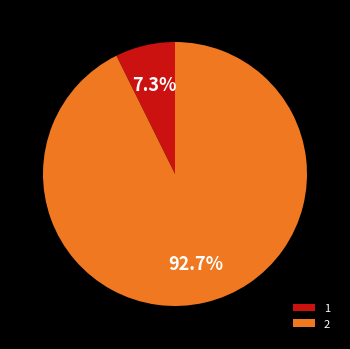

Is there any slice that represents more than half of the pie?

Yes